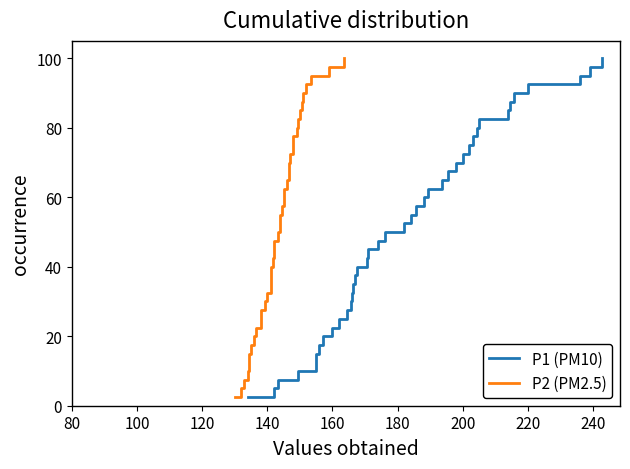

What is the minimum value shown in the chart?

2.5